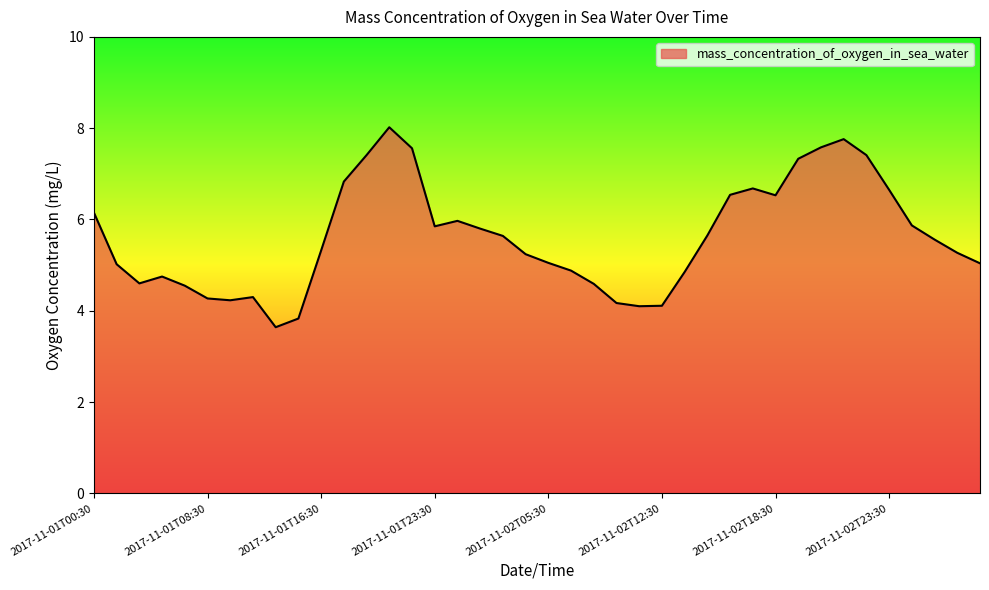

What is the difference between the maximum and minimum values?

4.4